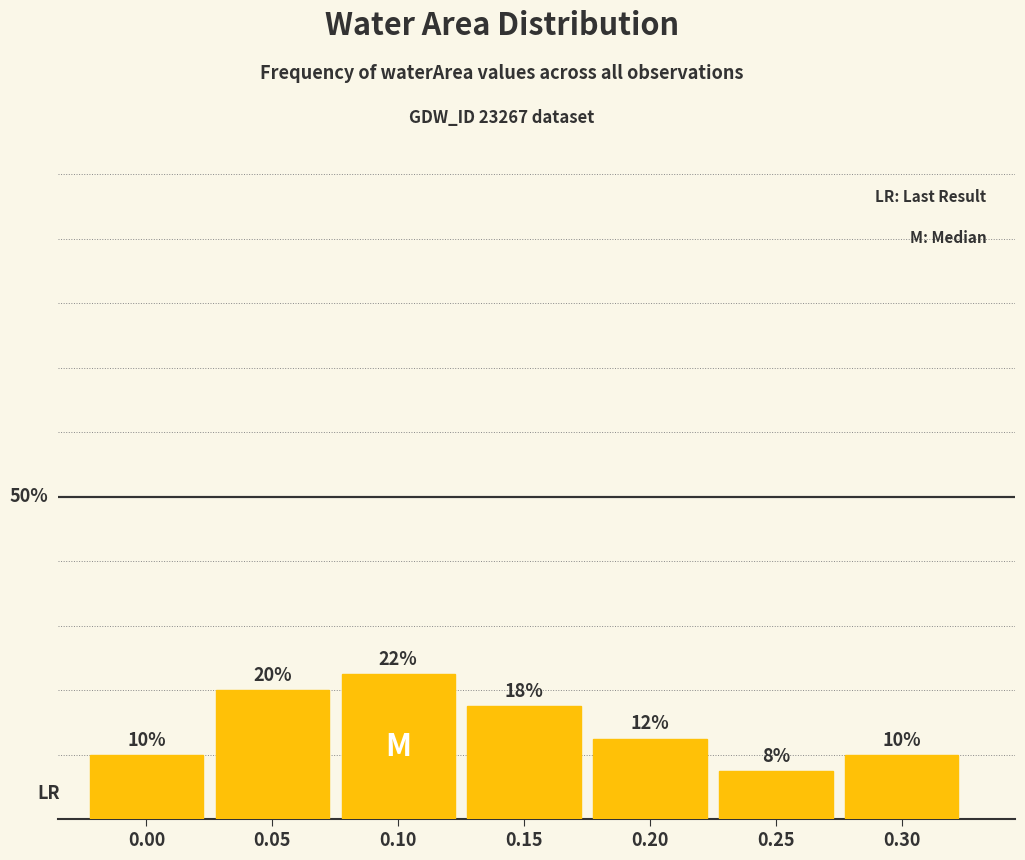

Are the bars horizontal?

No